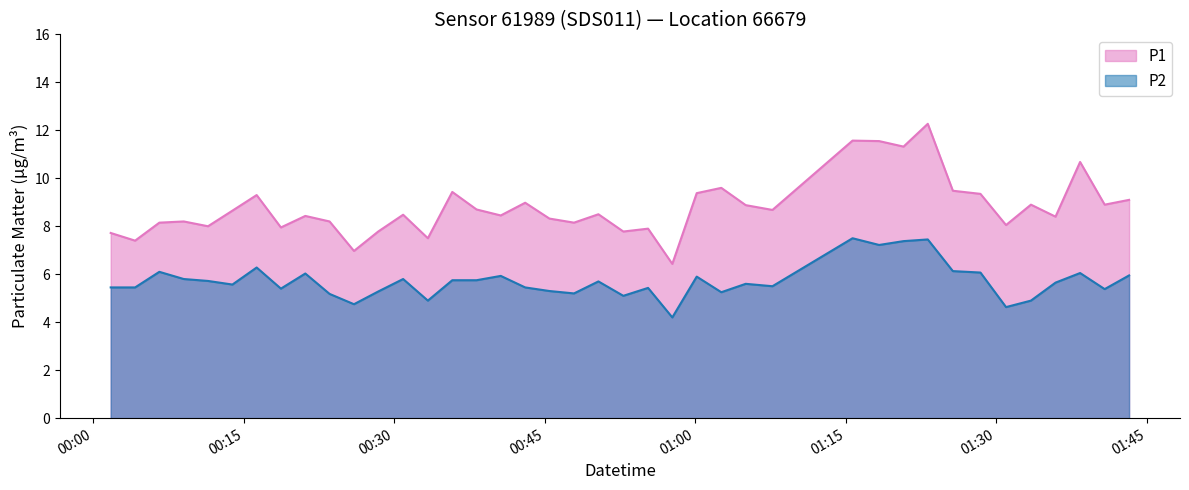

List the series in order of their overall mean, lowest first.

P2, P1